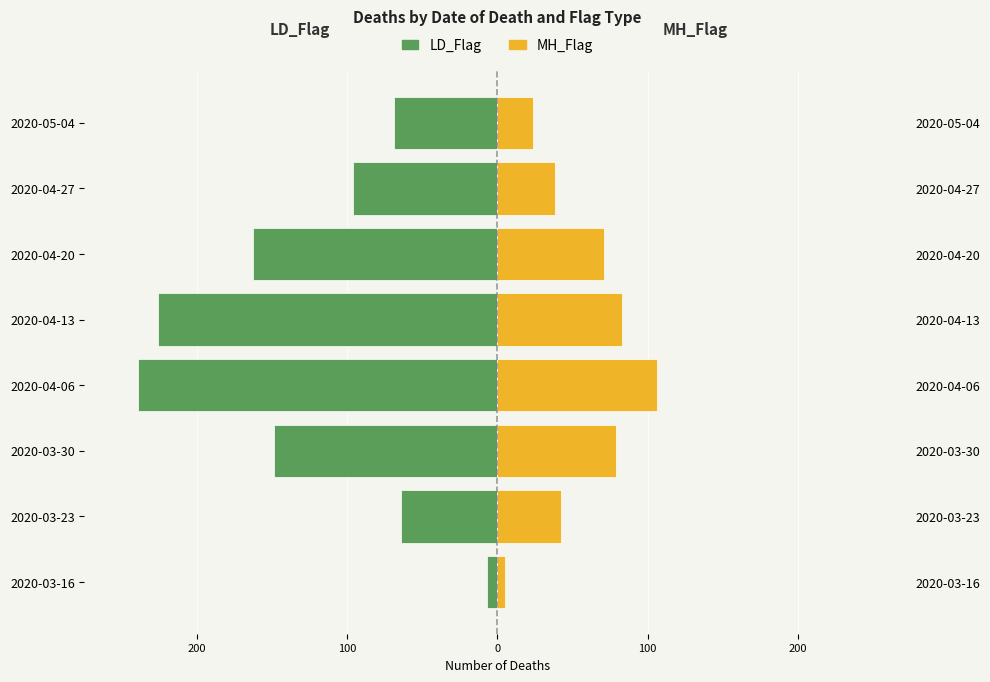

What are all the series names shown in the legend?

LD_Flag, MH_Flag